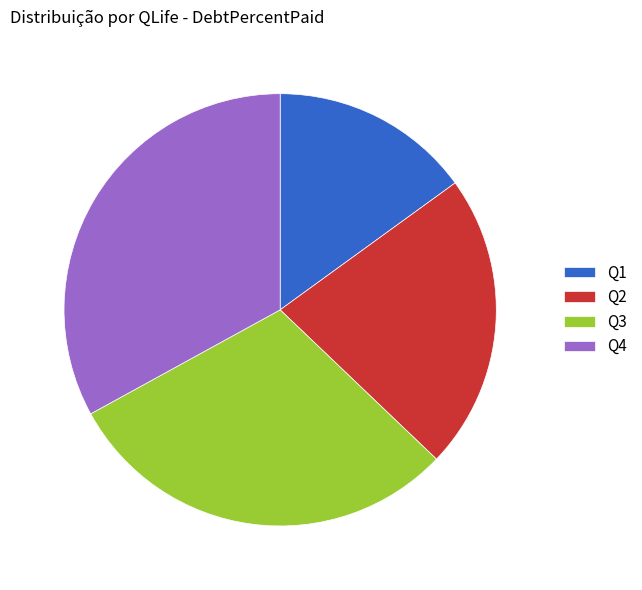

Approximately how many times larger is the value at Q2 compared to Q4?

0.7